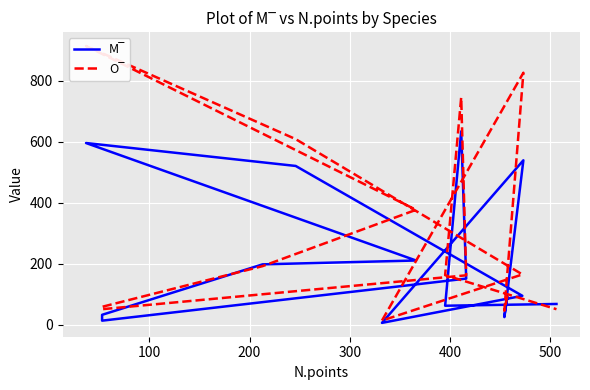

Count the number of data series in this chart.

2